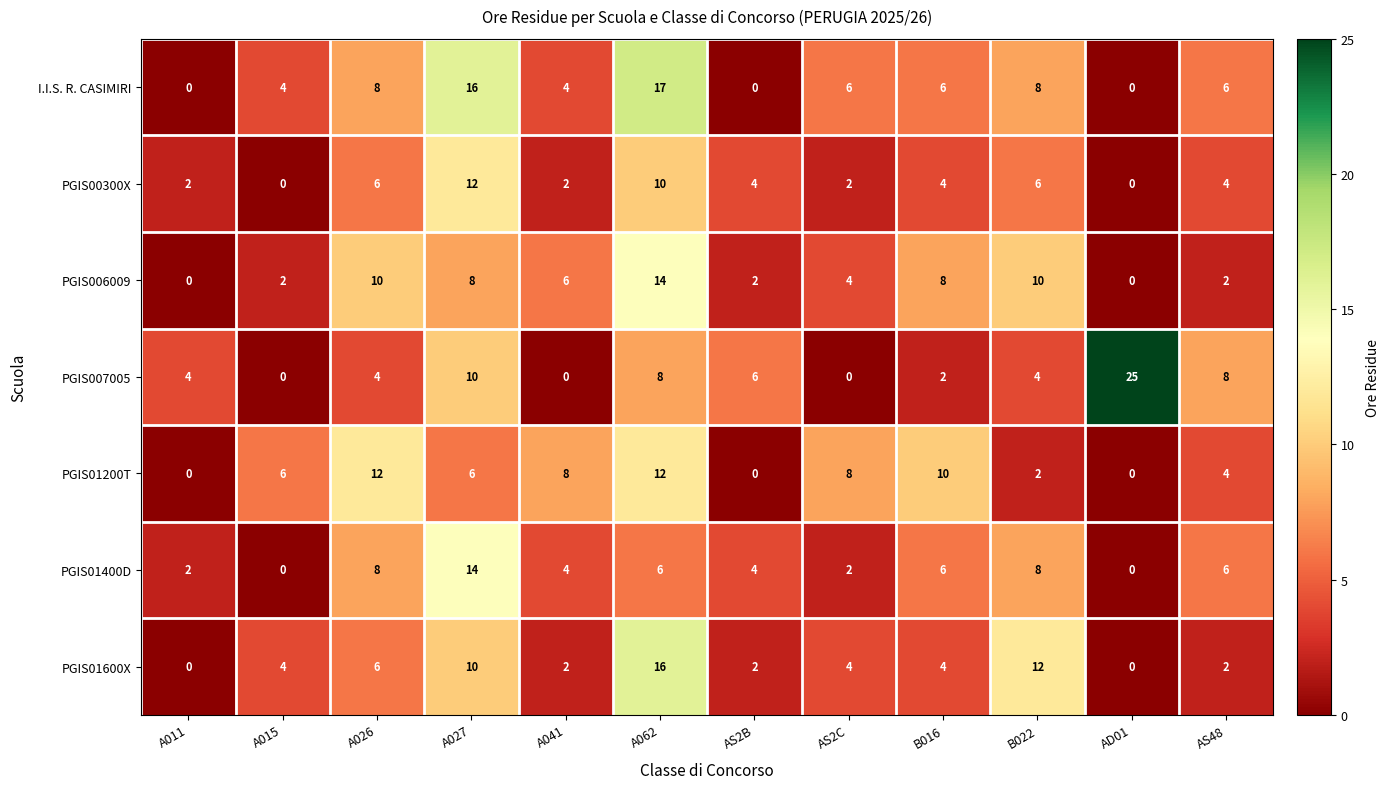

What is the approximate value of PGIS006009 at A062, to the nearest 5?

15